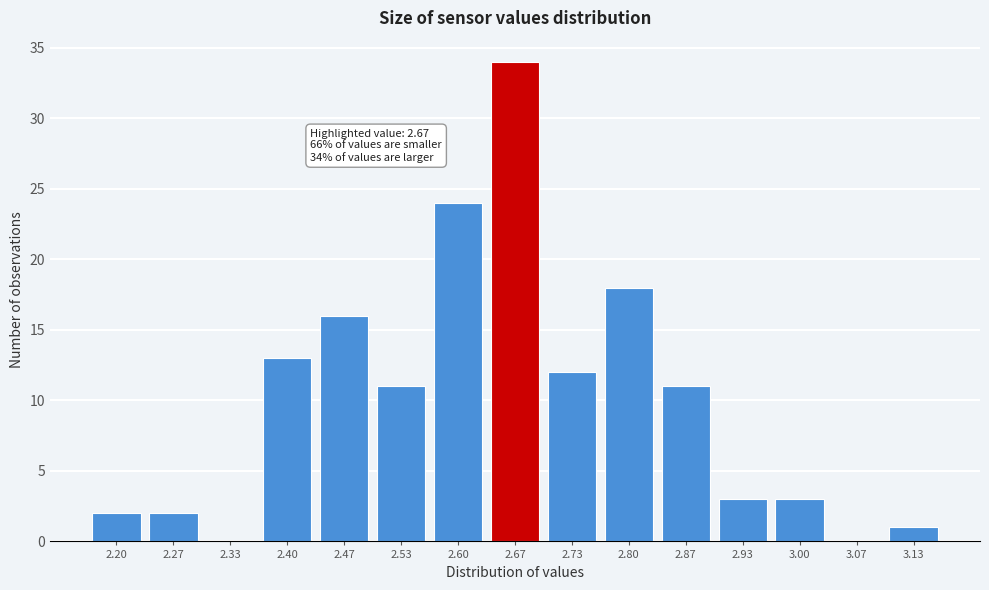

Reading right to left, transcribe all the data shown in this chart.

3.13=1	3.07=0	3.00=3	2.93=3	2.87=11	2.80=18	2.73=12	2.67=34	2.60=24	2.53=11	2.47=16	2.40=13	2.33=0	2.27=2	2.20=2